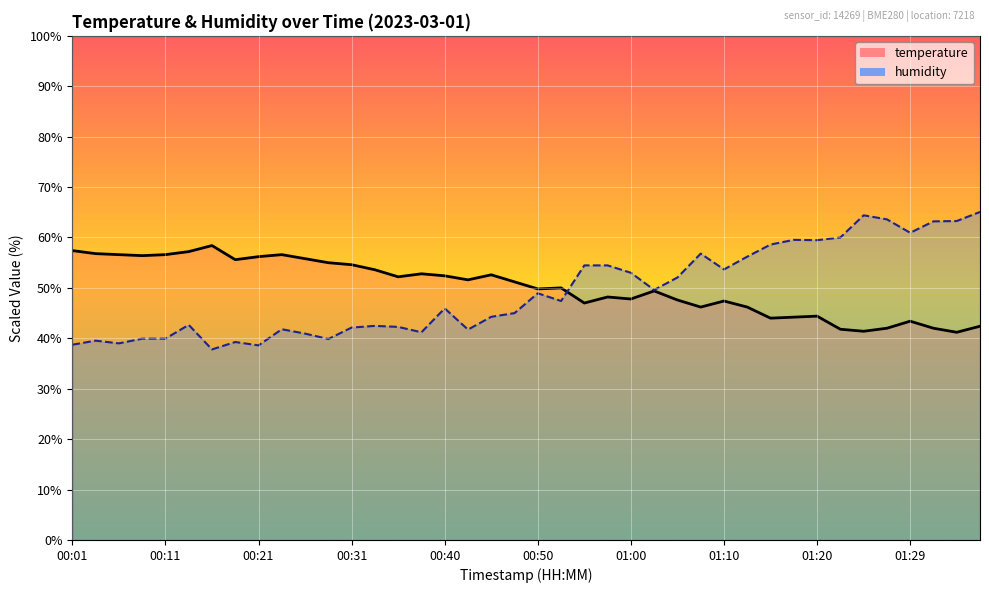

Reading left to right, transcribe all the data shown in this chart.

temperature: 57.4	56.8	56.6	56.4	56.6	57.2	58.4	55.6	56.2	56.6	55.8	55.0	54.6	53.6	52.2	52.8	52.4	51.6	52.6	51.2	49.8	50.0	47.0	48.2	47.8	49.4	47.6	46.2	47.4	46.2	44.0	44.2	44.4	41.8	41.4	42.0	43.4	42.0	41.2	42.4
humidity: 38.7	39.5	39.0	39.9	39.9	42.7	37.8	39.3	38.6	41.8	40.9	39.9	42.1	42.5	42.3	41.2	45.9	41.7	44.3	45.0	48.9	47.4	54.5	54.5	53.0	49.6	52.1	56.8	53.7	56.2	58.6	59.5	59.5	60.0	64.4	63.6	60.9	63.2	63.3	65.1